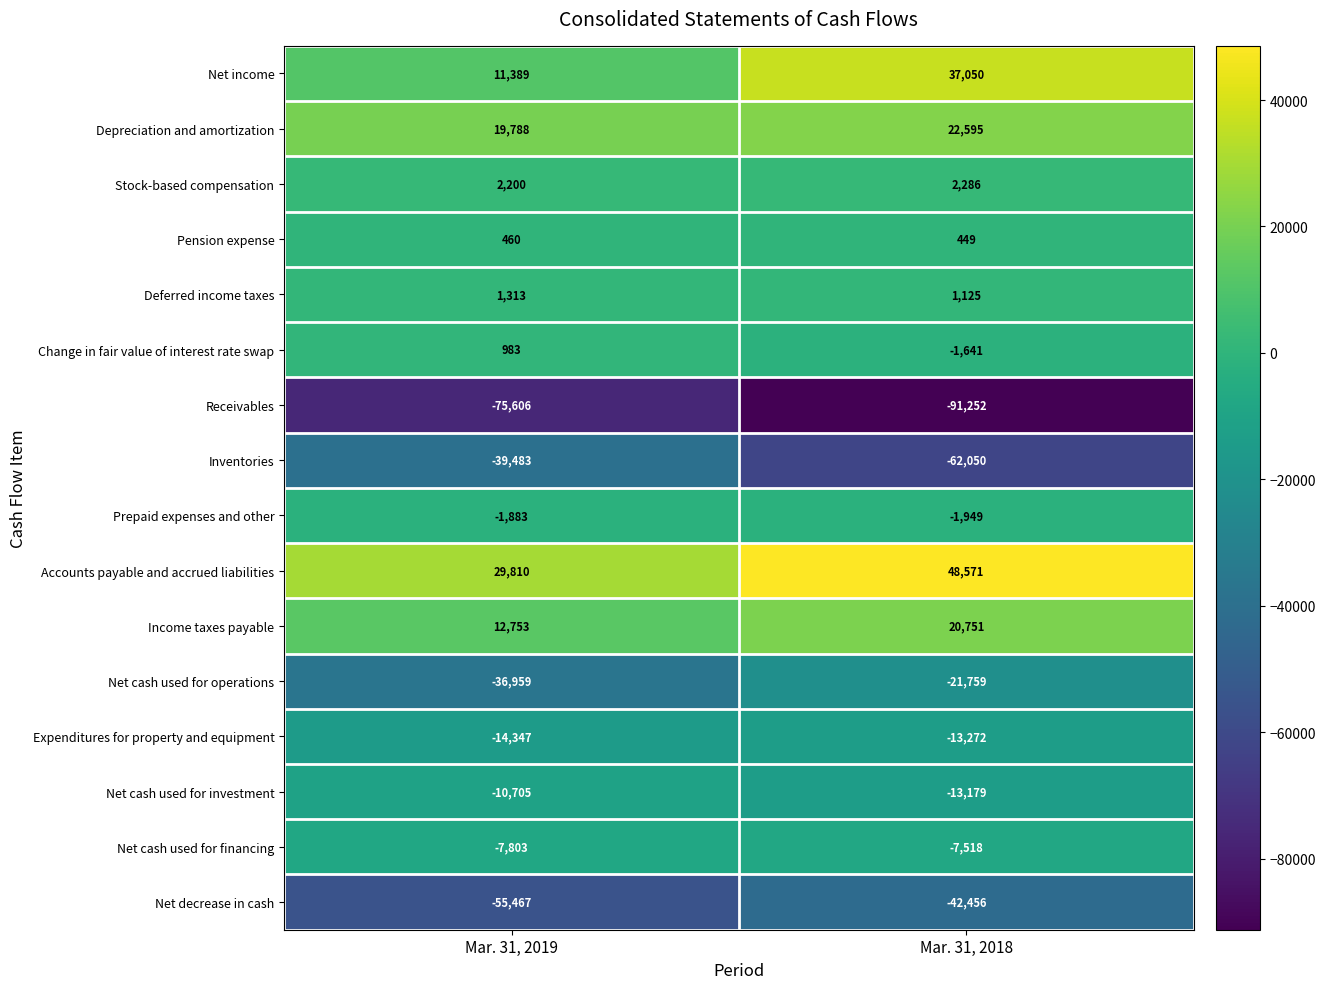

What value does the Income taxes payable series have at Mar. 31, 2019, to the nearest 10?

12750